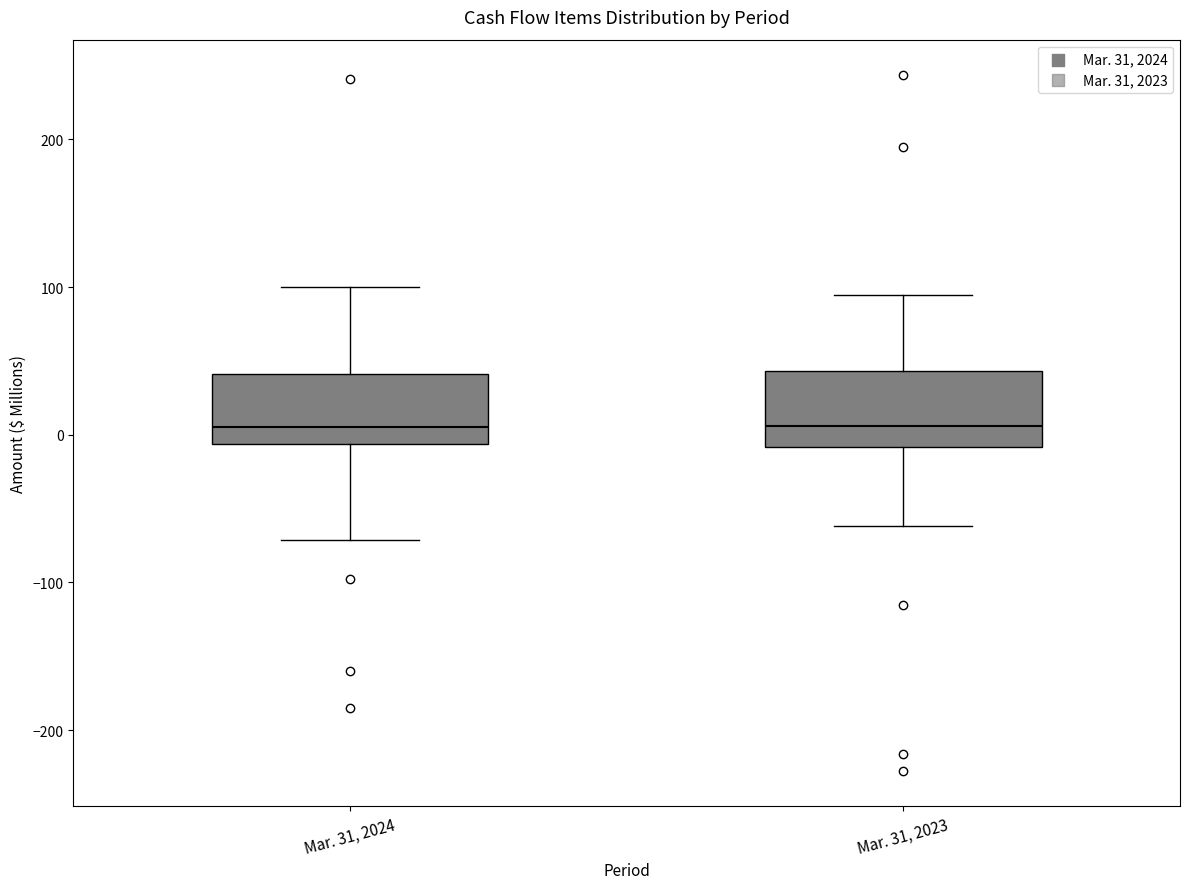

Reading left to right, transcribe this box plot: for each box, give where its median line is, the range the box spans, and where its two whiskers end, as read against the y-axis. The values are not printed on the chart, so give them approximately, as read against the axis.

Mar. 31, 2024: median 10, box -10 to 40, whiskers -70 to 100
Mar. 31, 2023: median 10, box -10 to 40, whiskers -60 to 100